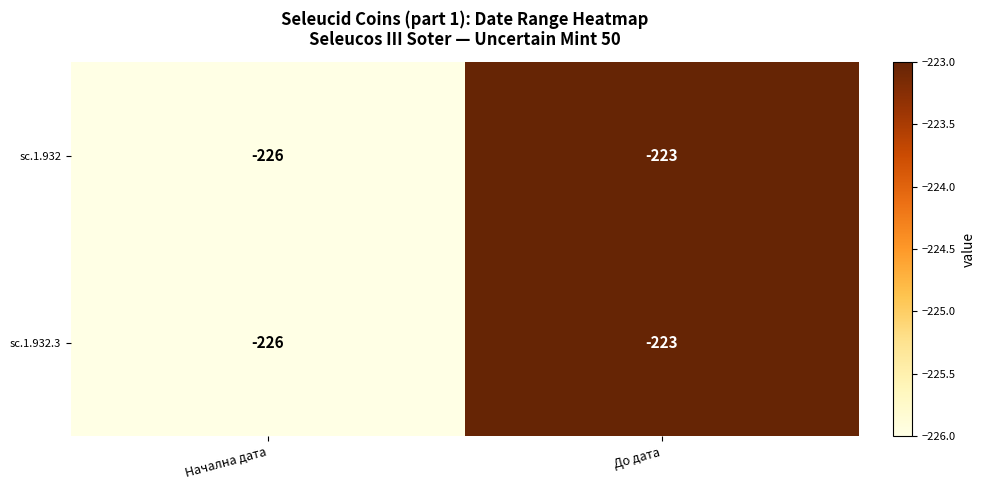

At how many categories does at least one series exceed -224?

1